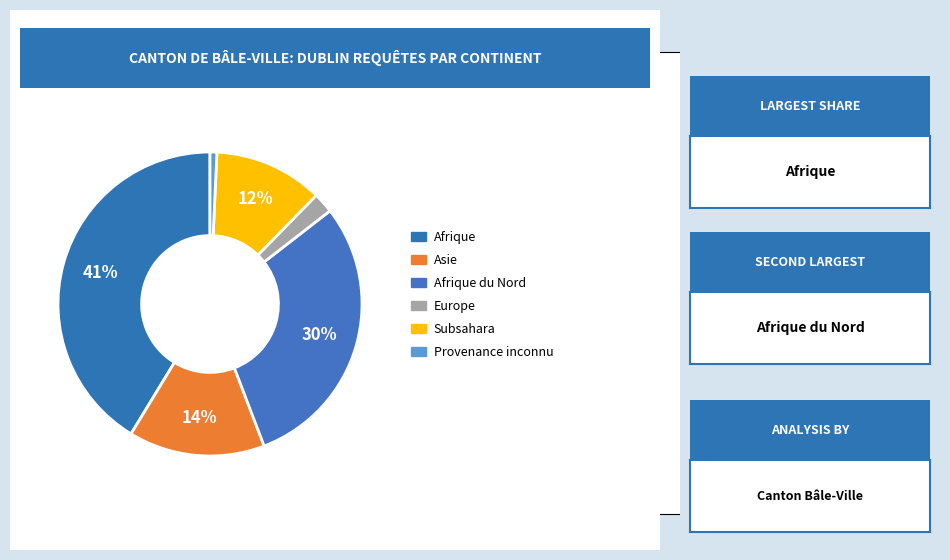

Is there a majority slice in this chart?

No